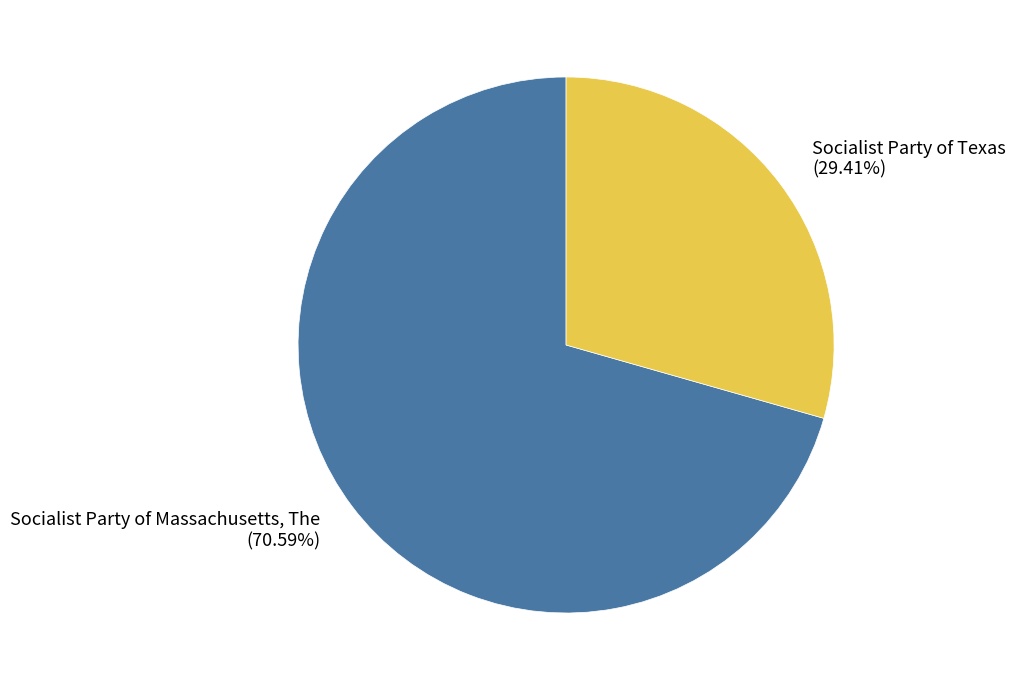

Is there any slice that represents more than half of the pie?

Yes